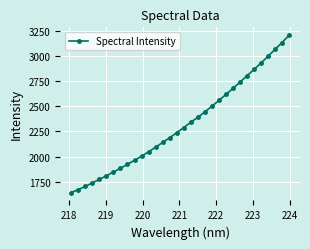

What is the difference between the maximum and minimum values?

1565.4